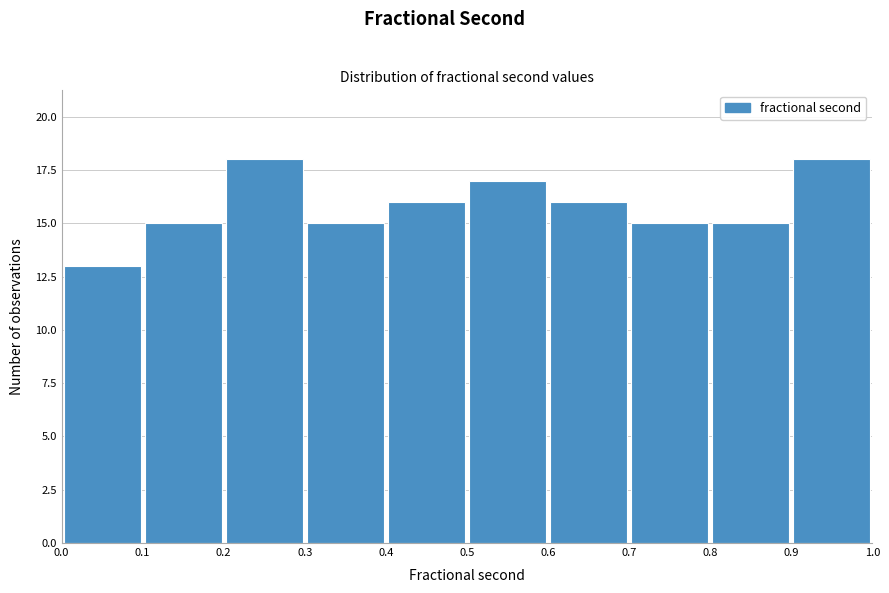

Reading left to right, transcribe this chart: for each bar, give the range it covers on the x-axis and its height. The values are not printed on the chart, so give them approximately, as read against the axis.

0.0 to 0.1: 13
0.1 to 0.2: 15
0.2 to 0.3: 18
0.3 to 0.4: 15
0.4 to 0.5: 16
0.5 to 0.6: 17
0.6 to 0.7: 16
0.7 to 0.8: 15
0.8 to 0.9: 15
0.9 to 1.0: 18